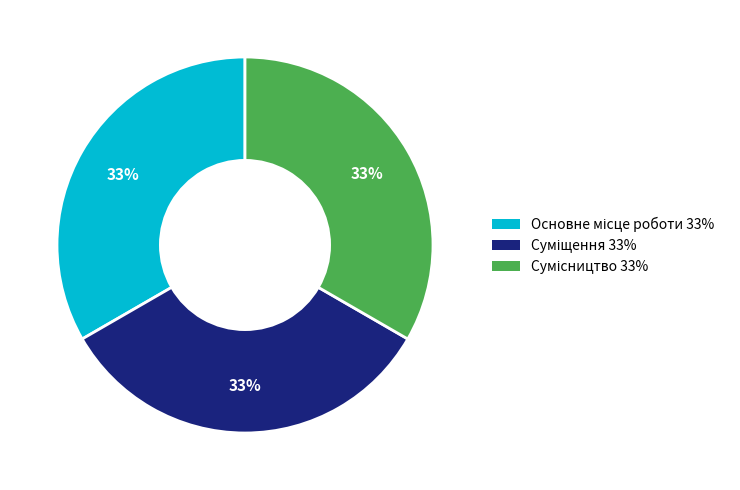

To the nearest percent, what is the average slice percentage?

33%